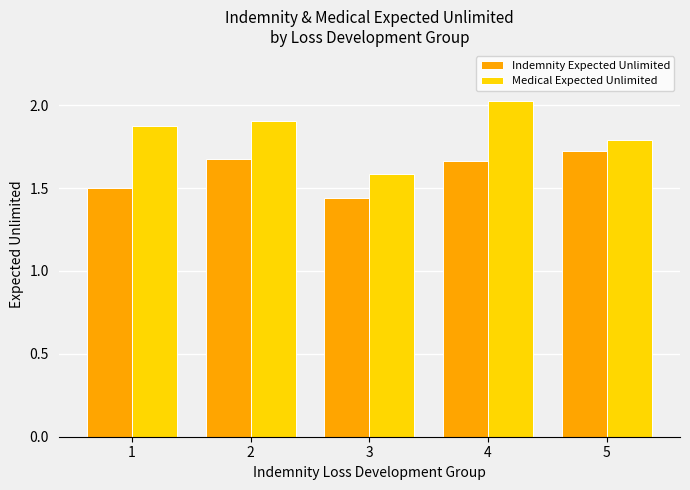

Rank the series by their average value, from lowest to highest.

Indemnity Expected Unlimited, Medical Expected Unlimited